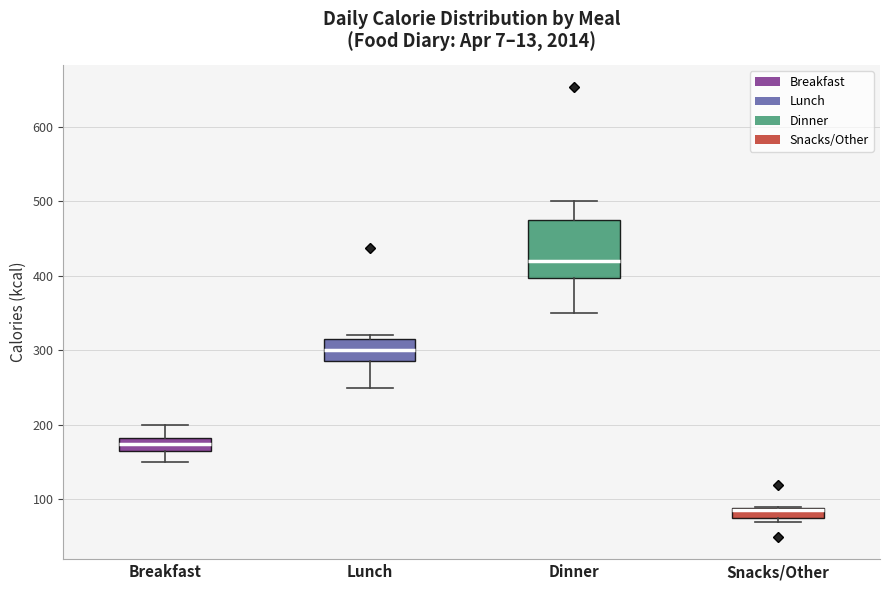

Comparing the boxes themselves (not the whiskers), which one is the tallest?

Dinner